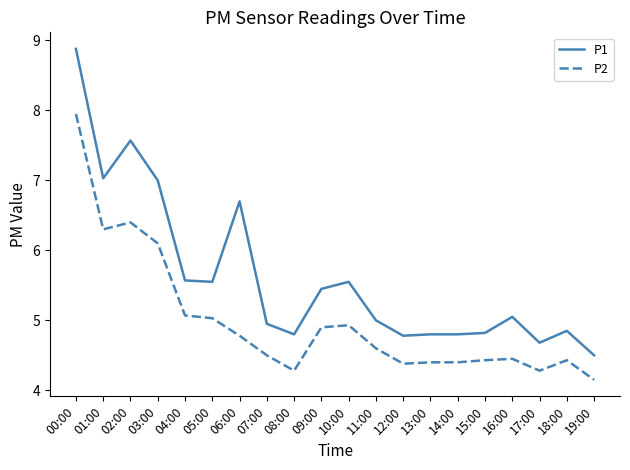

The P2 series shows 4.6 at 11:00. True or false?

True